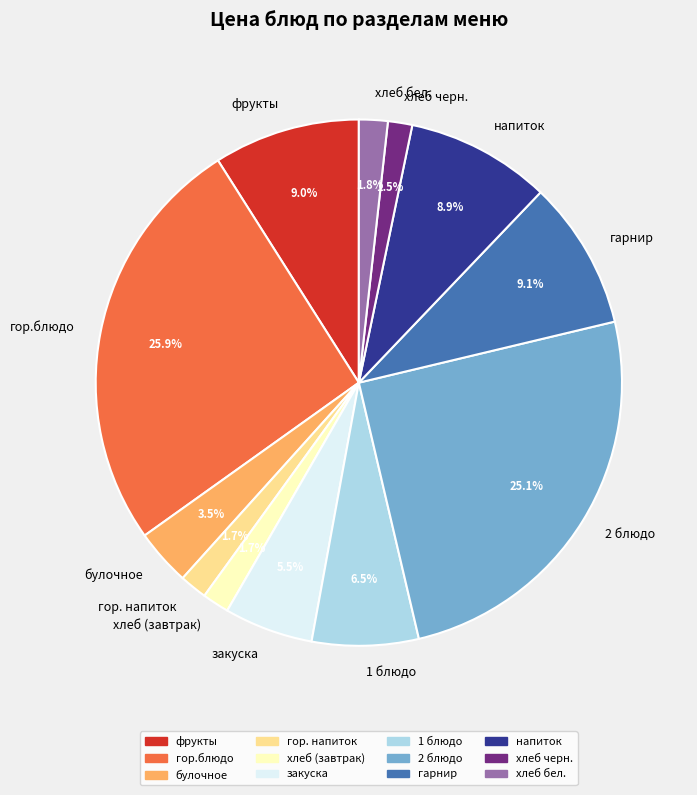

Approximately how many times larger is the value at гор. напиток compared to 1 блюдо?

0.3